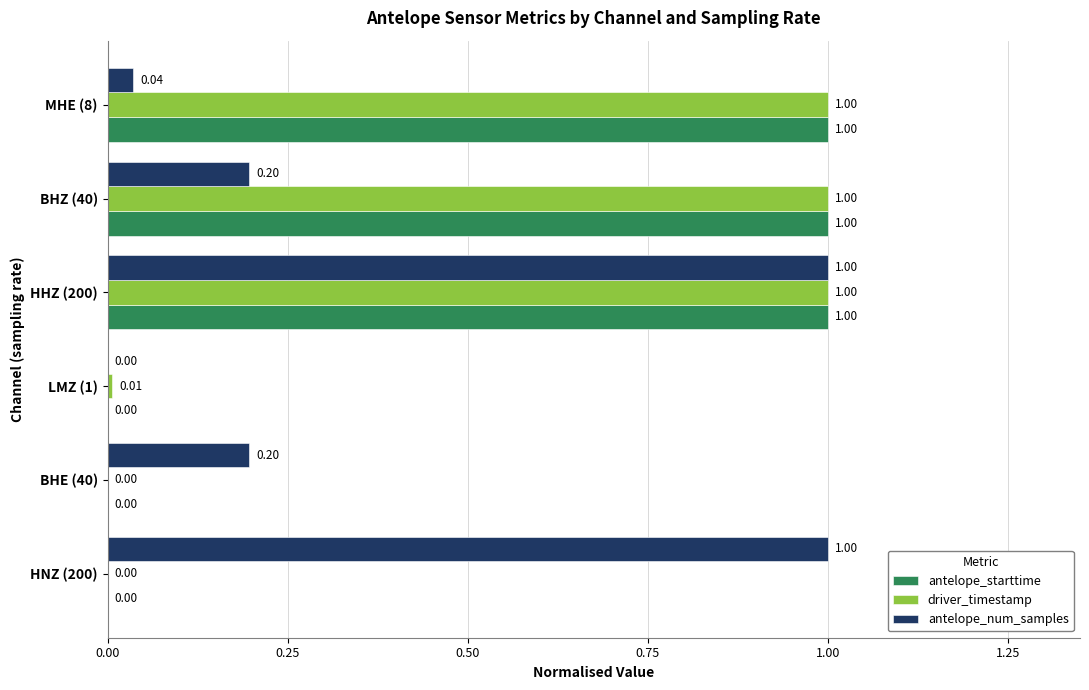

How many categories are shown in the chart?

6